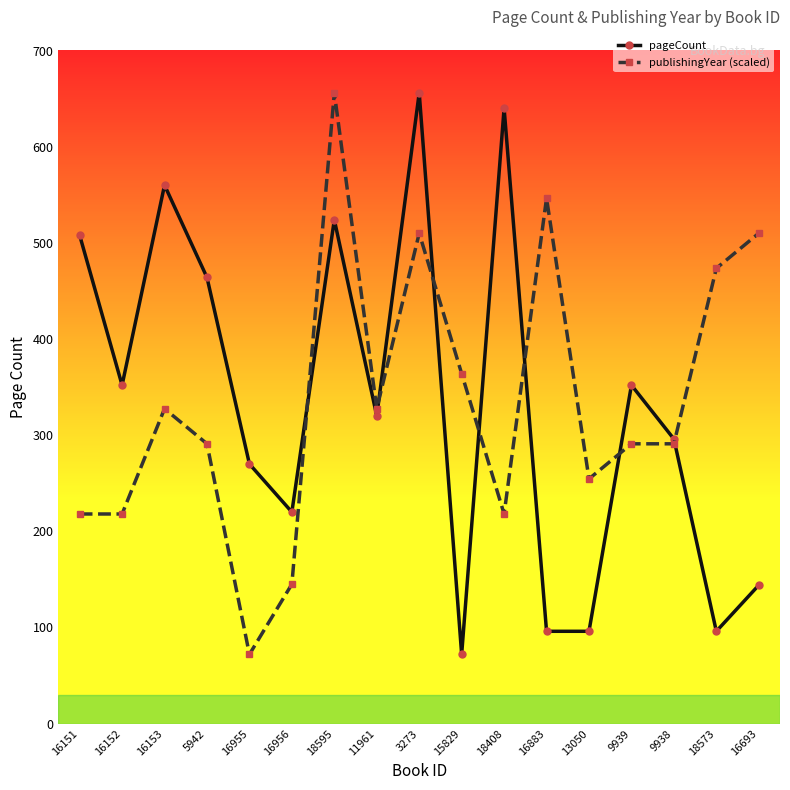

What is the total value across all series at 16152?

570.0